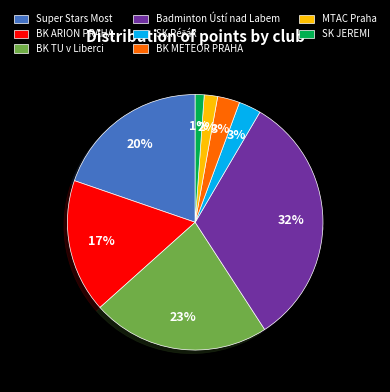

Is there any slice that represents more than half of the pie?

No